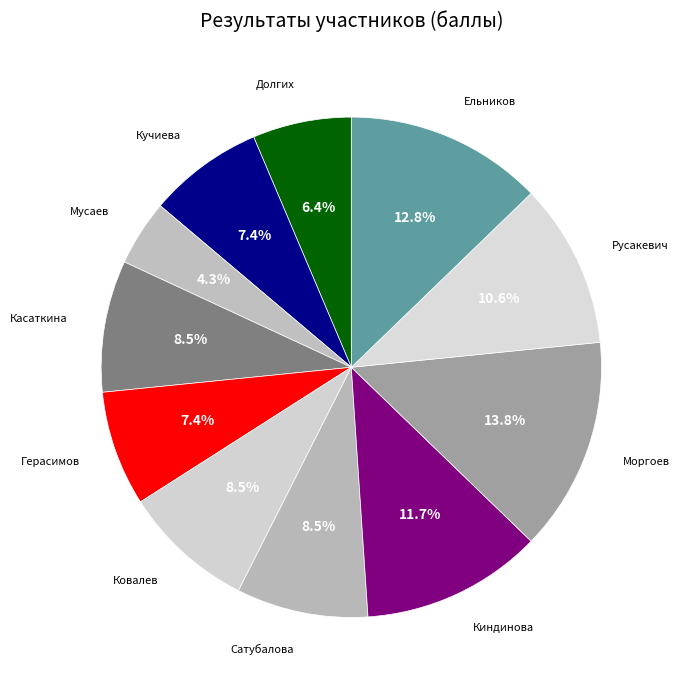

Is there a majority slice in this chart?

No